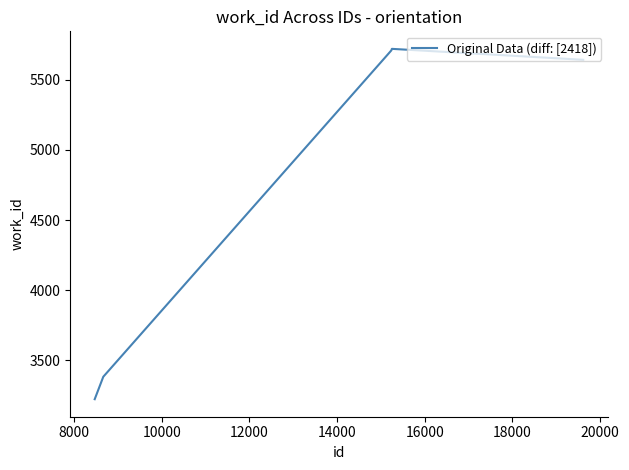

What is the difference between the second highest and second lowest values?

2325